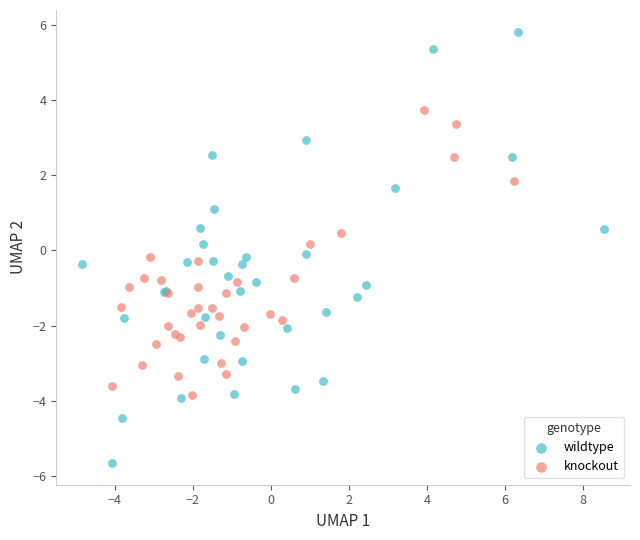

Which series contains the lowest Y value?

wildtype